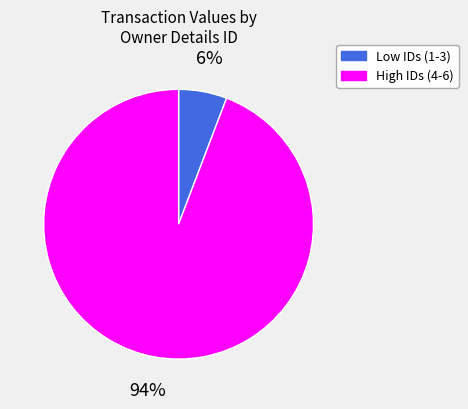

Is there a majority slice in this chart?

Yes